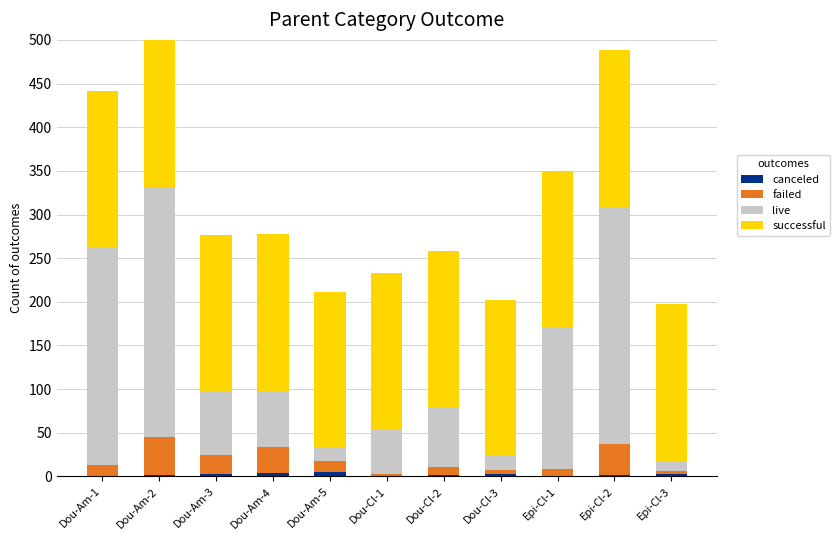

At how many categories does at least one series exceed 278?

1